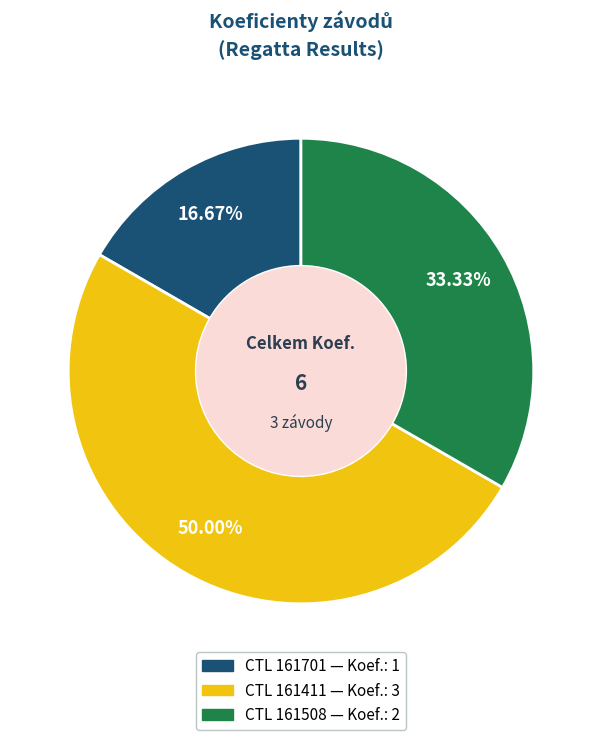

How many segments does this pie chart have?

3